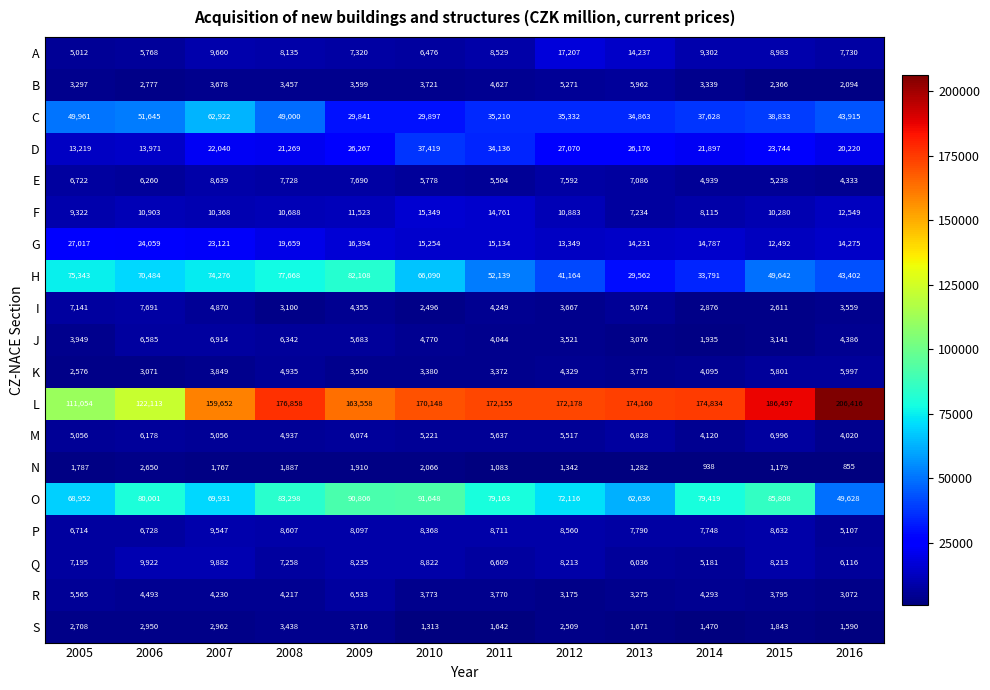

At 2007, list the series in order from smallest to largest.

N, S, B, K, R, I, M, J, E, P, A, Q, F, D, G, C, O, H, L